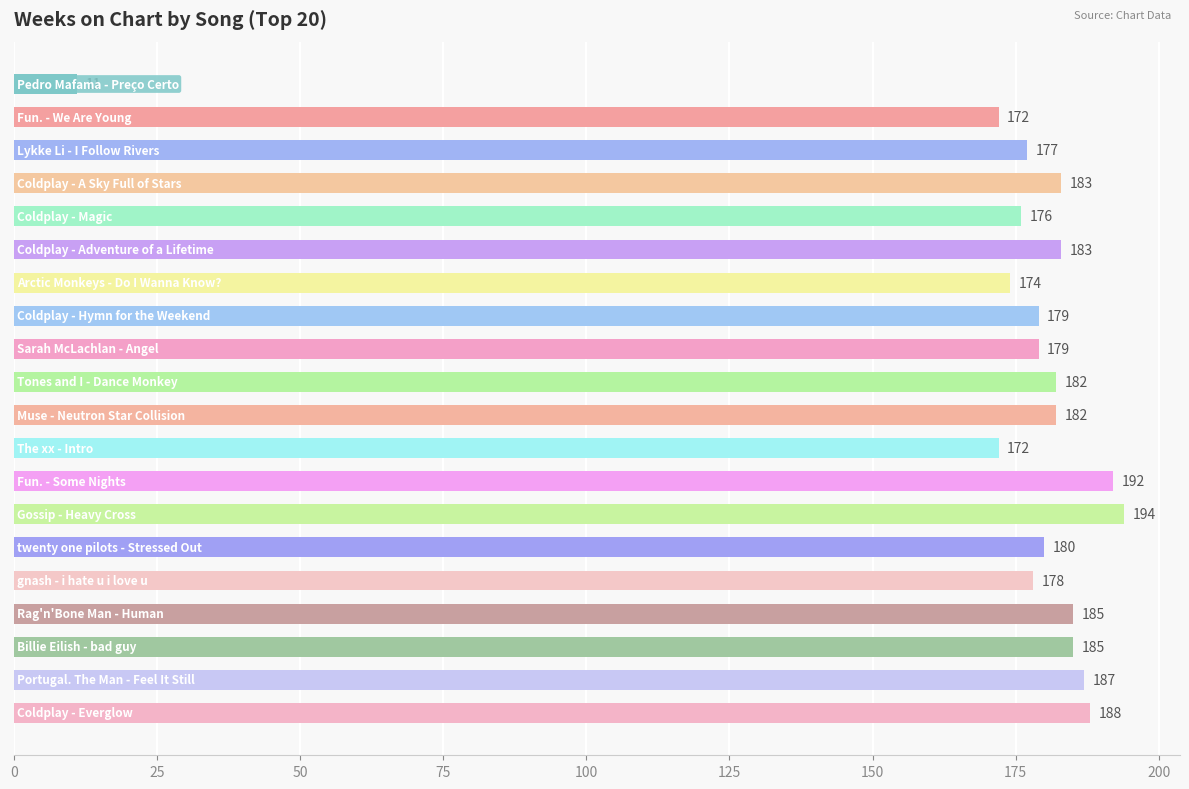

Are the bars horizontal?

Yes